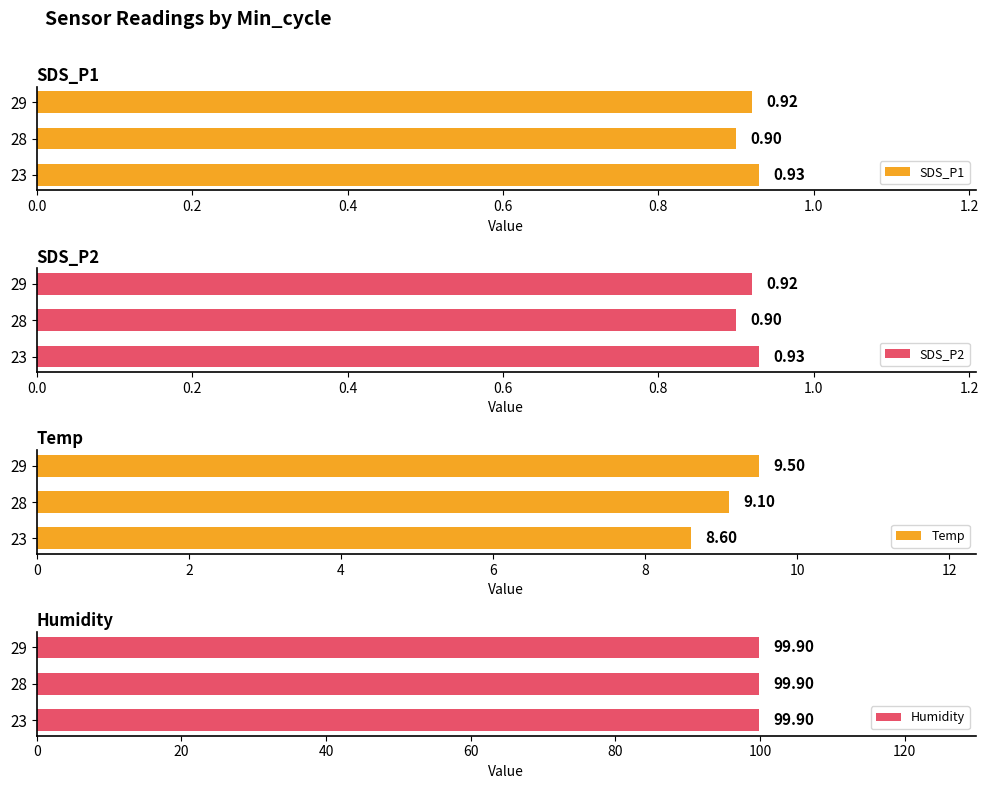

What is the sum of all Temp values?

27.2